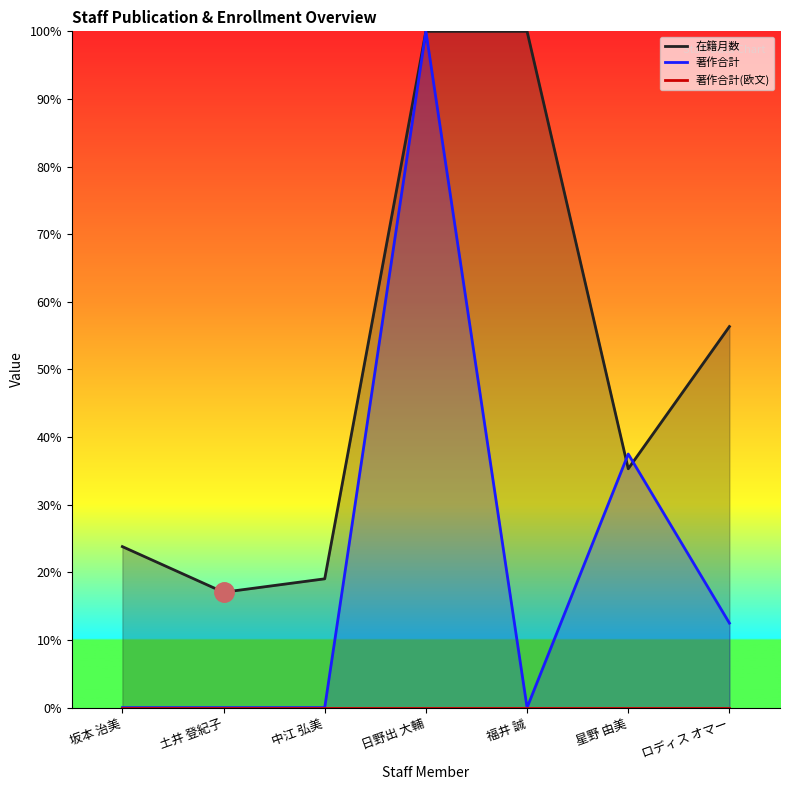

What is the label of the 3rd point from the right?

福井 誠